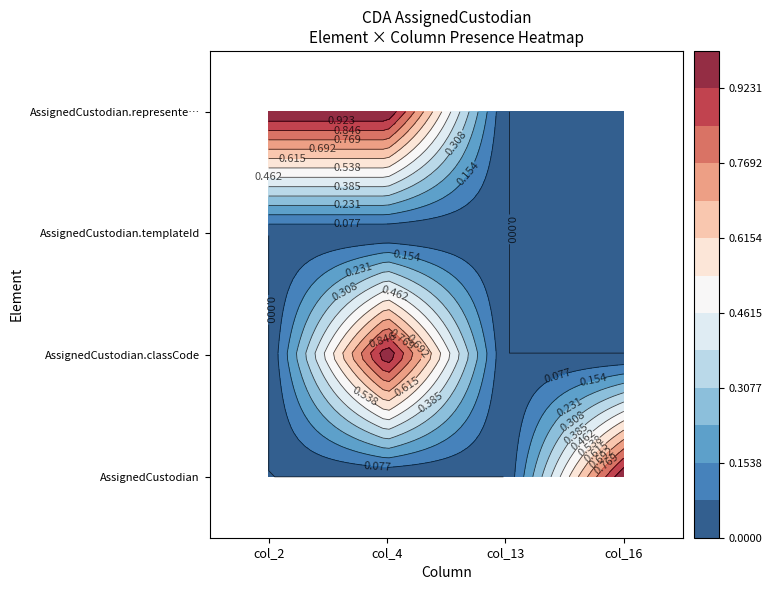

Reading left to right, list all the values displayed in this chart.

AssignedCustodian: 0	0	0	1
AssignedCustodian.classCode: 0	1	0	0
AssignedCustodian.templateId: 0	0	0	0
AssignedCustodian.representedCustodianO: 1	1	0	0